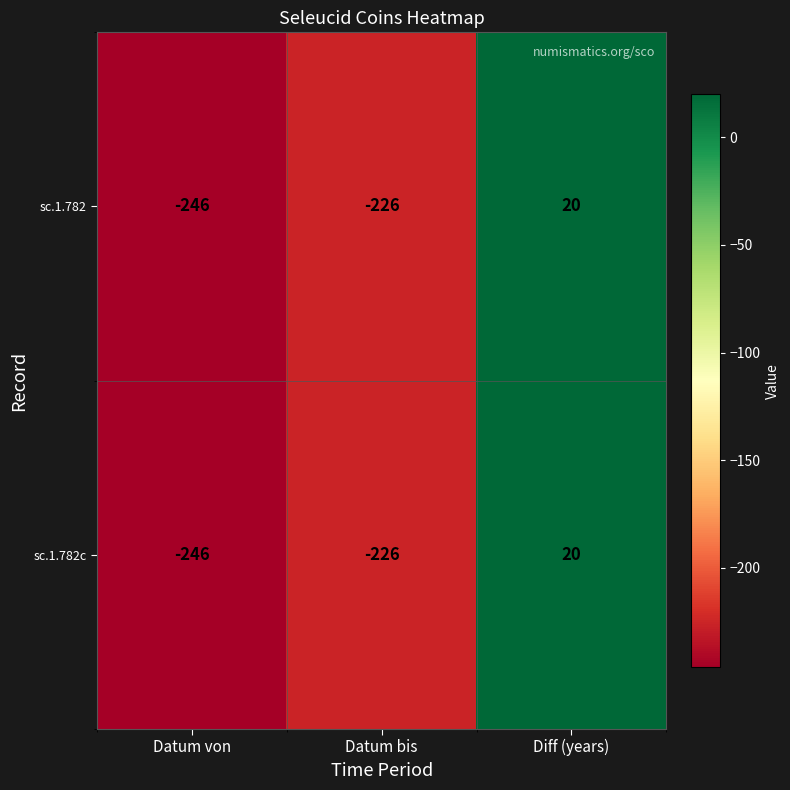

At which category does the chart reach its minimum across all series?

Datum von